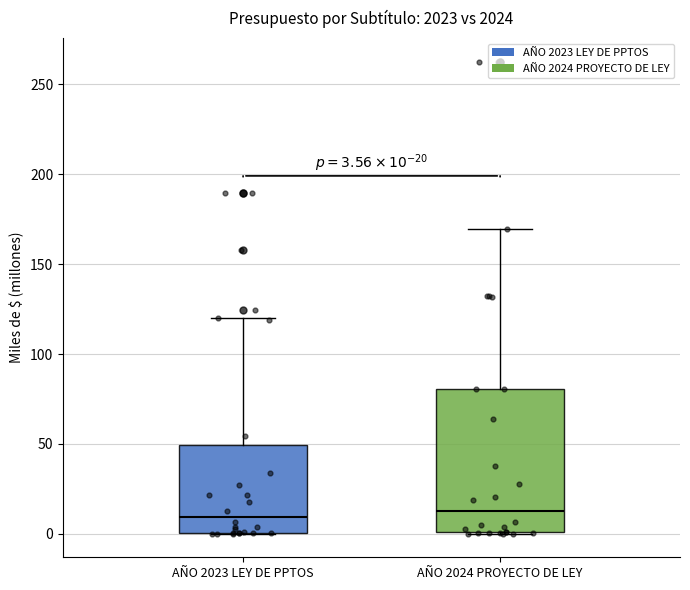

Which box is the tallest, from its lower edge to its upper edge?

AÑO 2024 PROYECTO DE LEY